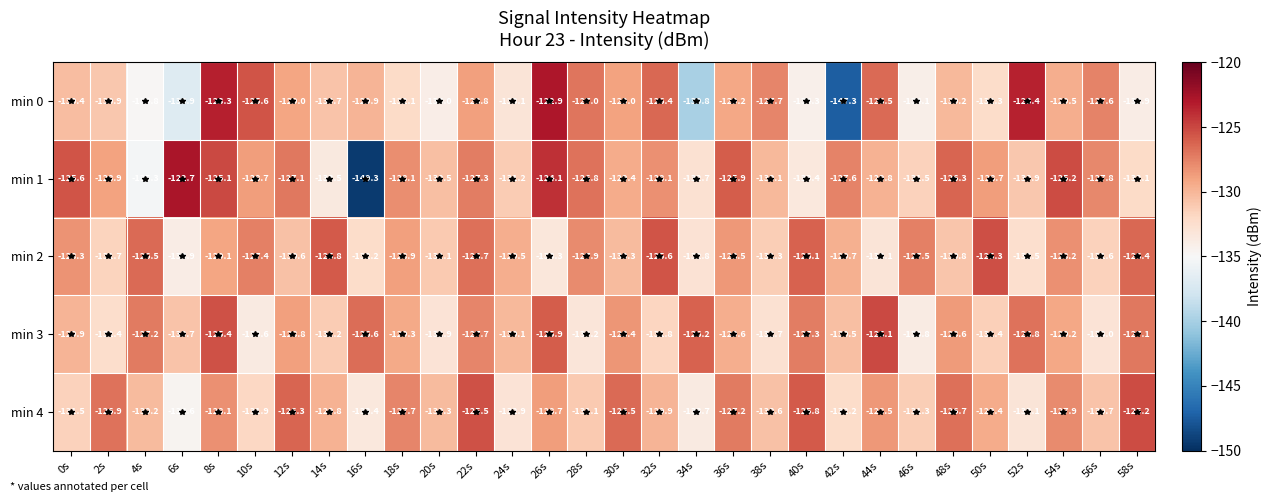

Which series changed the most between 22s and 52s?

min 4